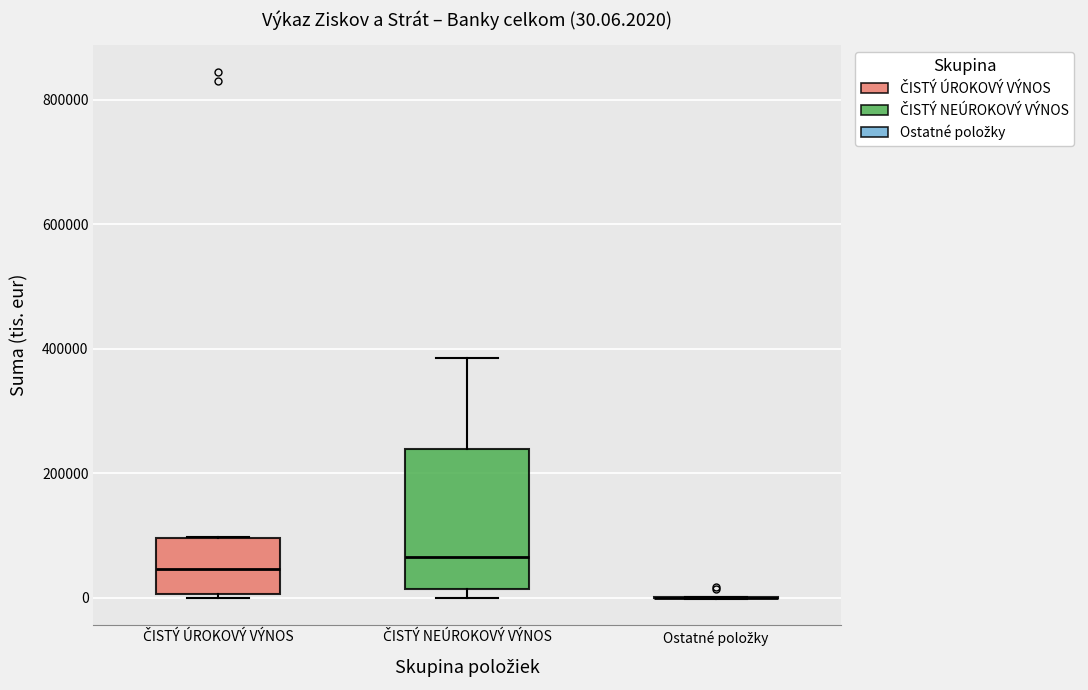

Which box is the tallest, from its lower edge to its upper edge?

ČISTÝ NEÚROKOVÝ VÝNOS